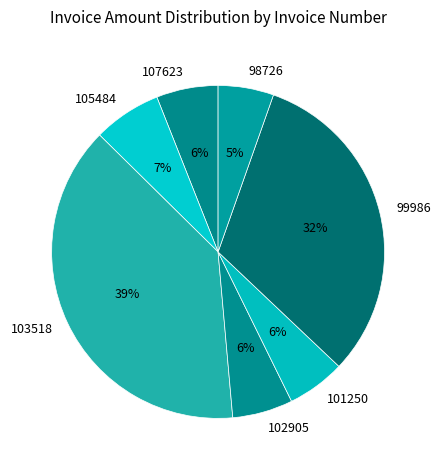

Count the number of slices in the pie.

7